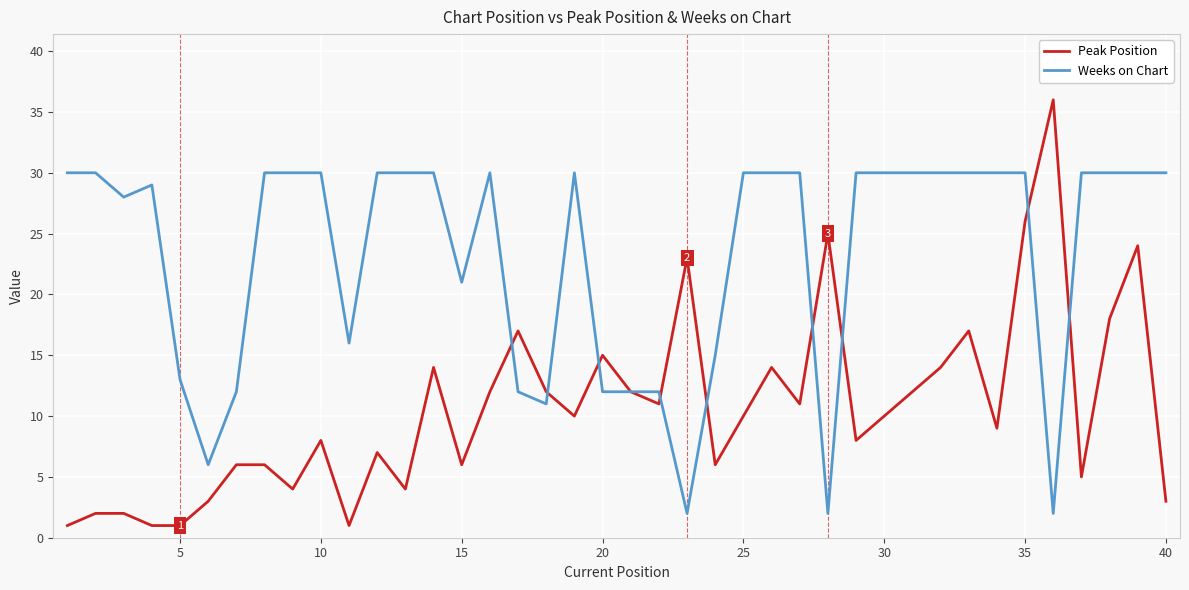

Reading left to right, extract all data points from this chart.

Peak Position: 1	2	2	1	1	3	6	6	4	8	1	7	4	14	6	12	17	12	10	15	12	11	23	6	10	14	11	25	8	10	12	14	17	9	26	36	5	18	24	3
Weeks on Chart: 30	30	28	29	13	6	12	30	30	30	16	30	30	30	21	30	12	11	30	12	12	12	2	15	30	30	30	2	30	30	30	30	30	30	30	2	30	30	30	30